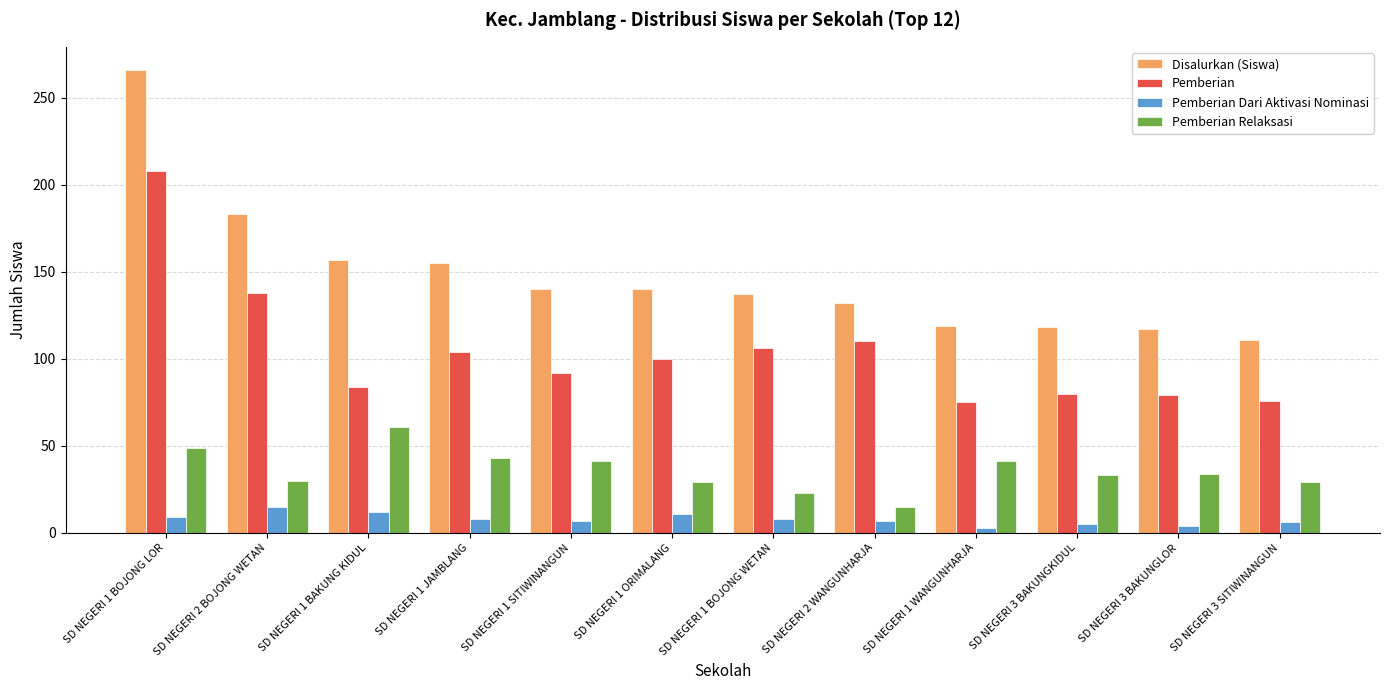

True or false: Pemberian Relaksasi has a value of 15 at SD NEGERI 2 WANGUNHARJA.

True